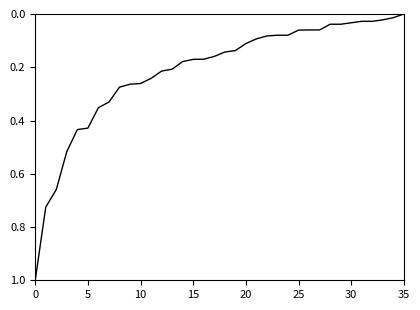

What is the maximum value shown in the chart?

1.0